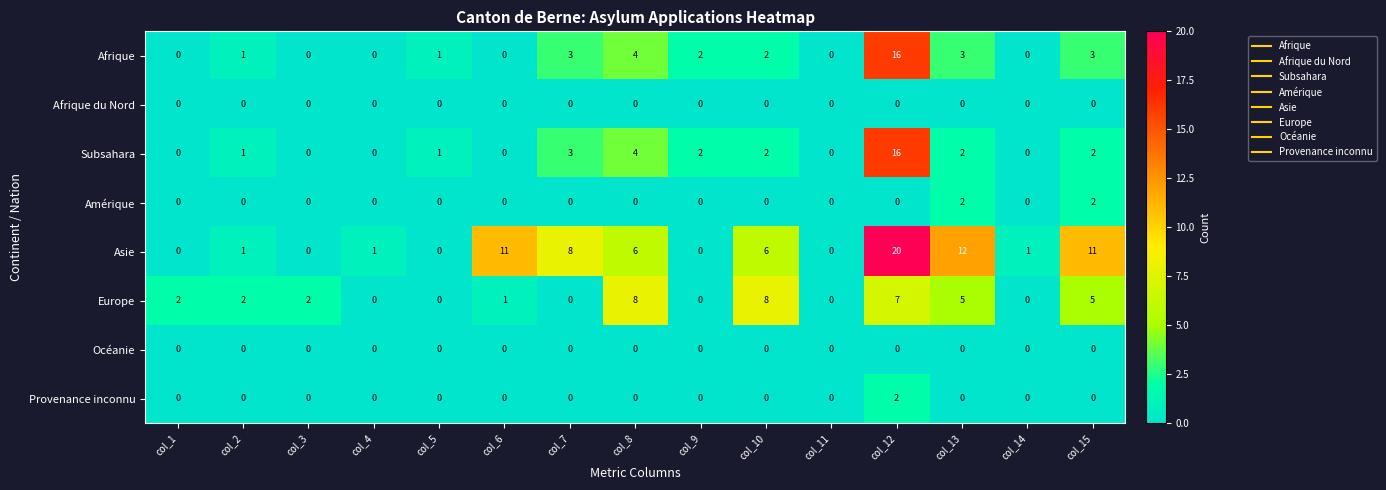

Between col_5 and col_15, which series saw the biggest shift?

Asie